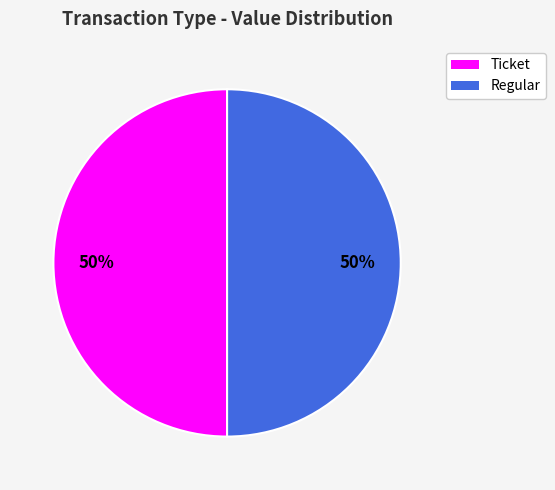

The Regular slice represents 63% of the pie. True or false?

False